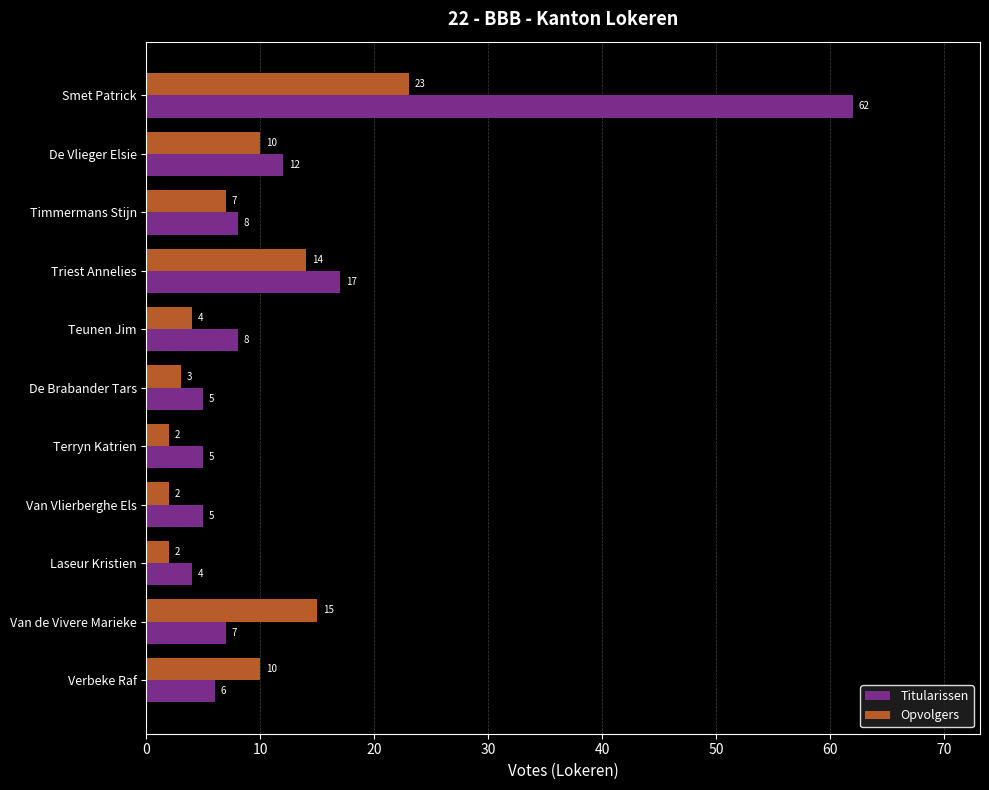

Is the value of Opvolgers at Smet Patrick greater than the value of Titularissen at Terryn Katrien?

Yes